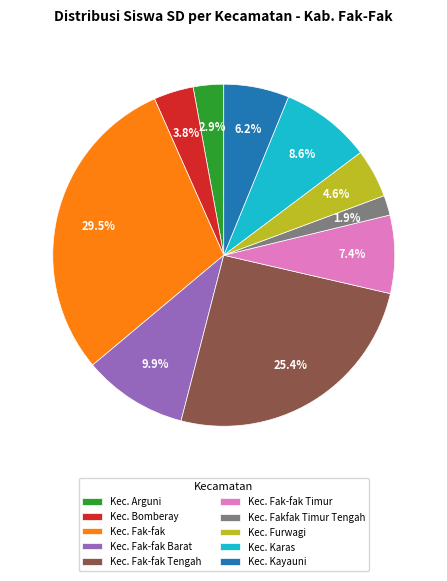

To the nearest percent, what is the difference between the largest and smallest slice percentages?

28%